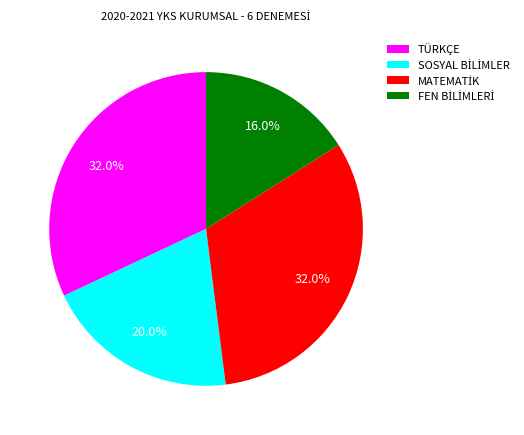

Is there any slice that represents more than half of the pie?

No